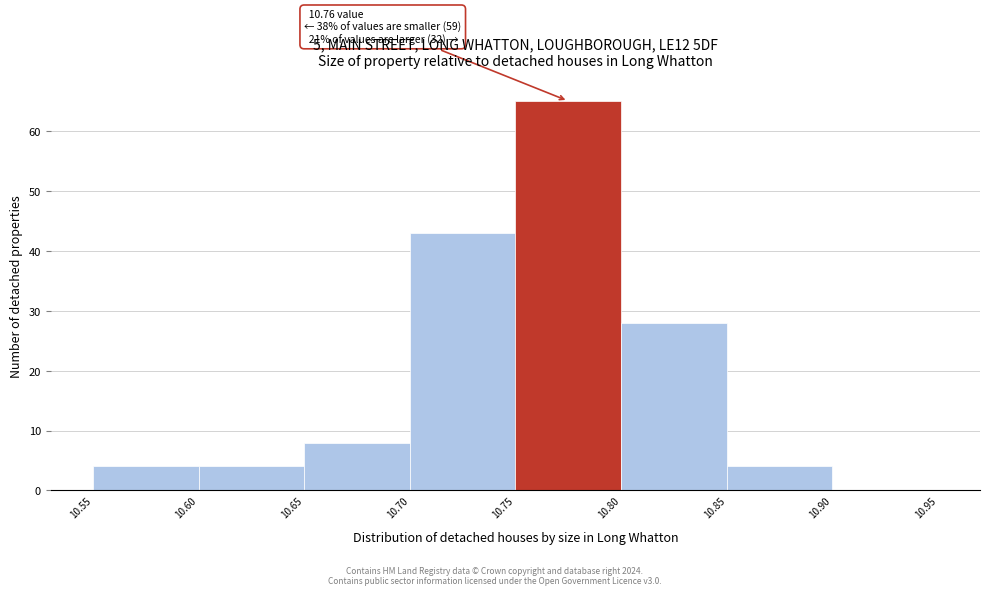

Over which range of the x-axis is the bar tallest?

10.75 to 10.80